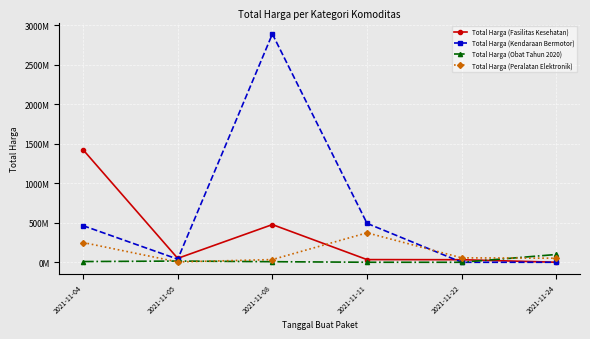

Reading left to right, list all the values displayed in this chart.

Total Harga (Fasilitas Kesehatan): 1425867900	49730040	477600000	34000000	32441200	577875
Total Harga (Kendaraan Bermotor): 464002100	39440000	2892122000	493000000	0	0
Total Harga (Obat Tahun 2020): 9180000	15513960	7401240	333600	78000	98772570
Total Harga (Peralatan Elektronik): 250350000	4350000	34292000	373404000	56152800	51601000